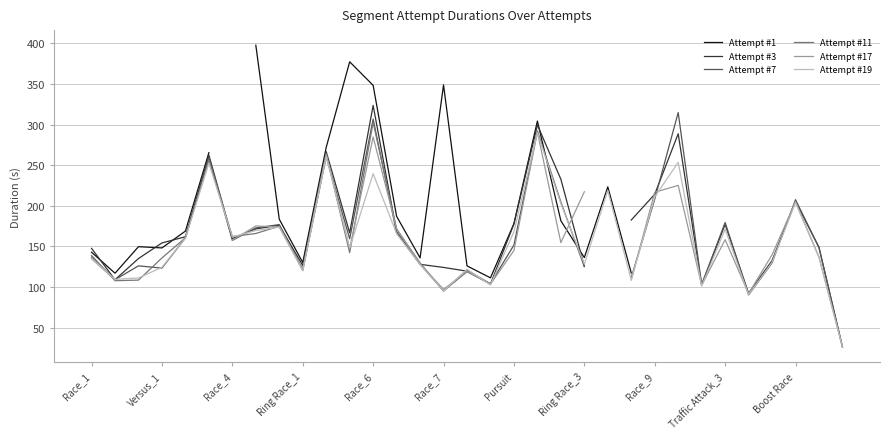

How many data points in Attempt #11 are above 263?

2